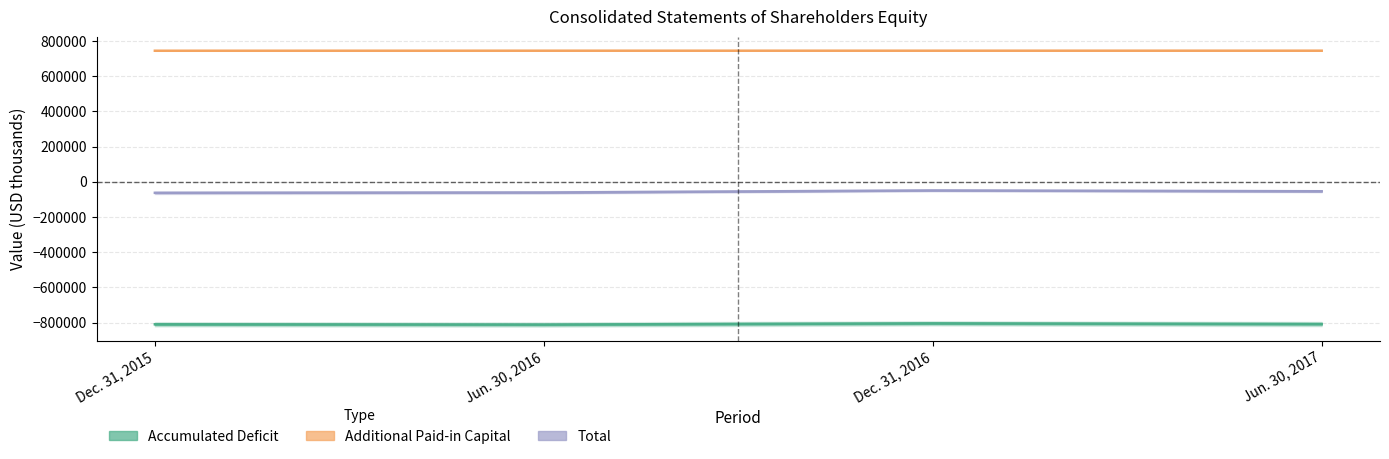

Rank the series by their maximum value, from lowest to highest.

Accumulated Deficit, Total, Additional Paid-in Capital